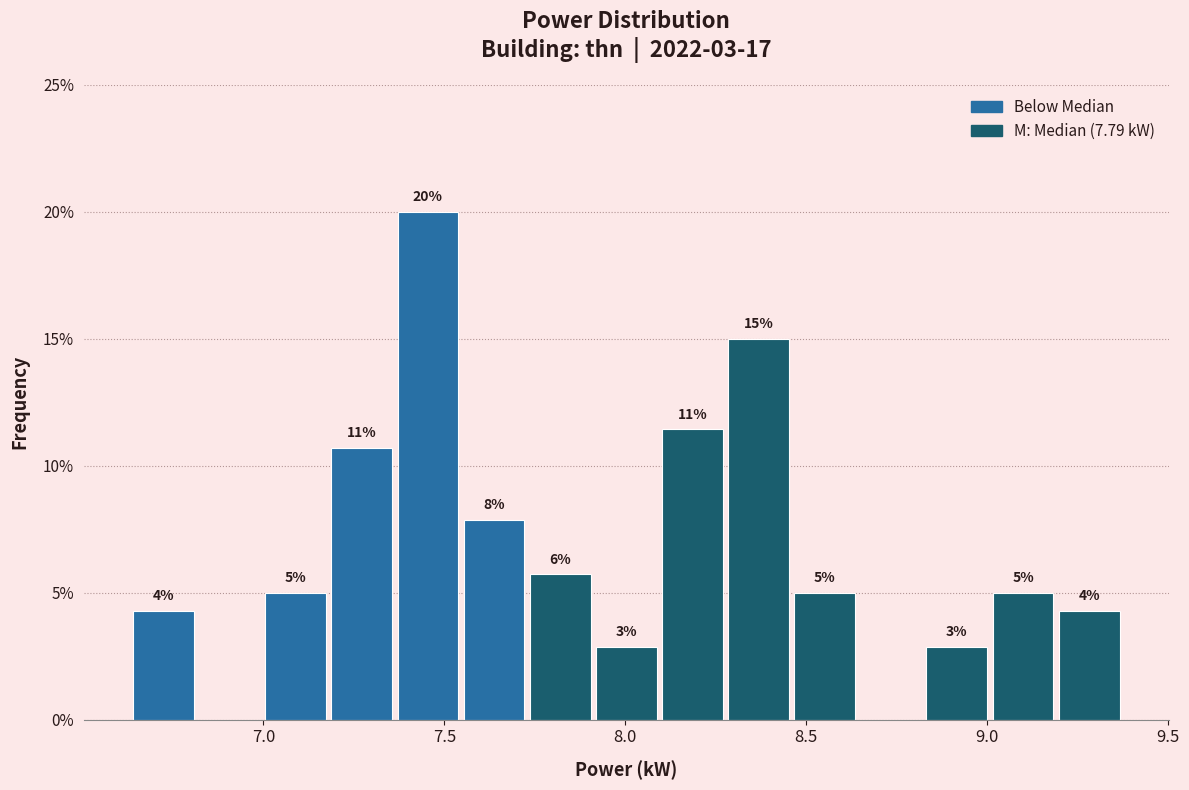

Around what value on the x-axis is the tallest bar? Give the approximate position of its centre, as read against the axis.

7.45